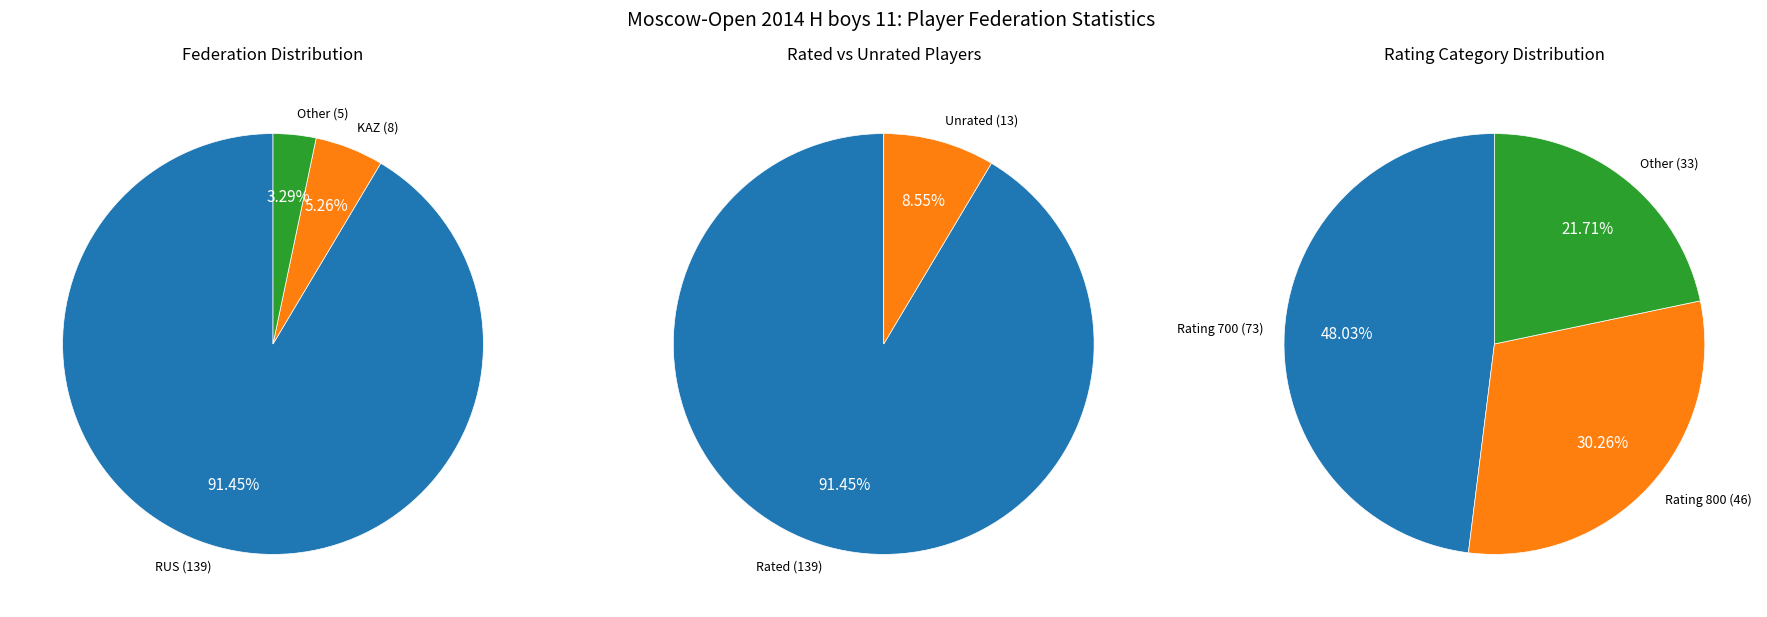

Which category has the smallest portion of the pie?

Other